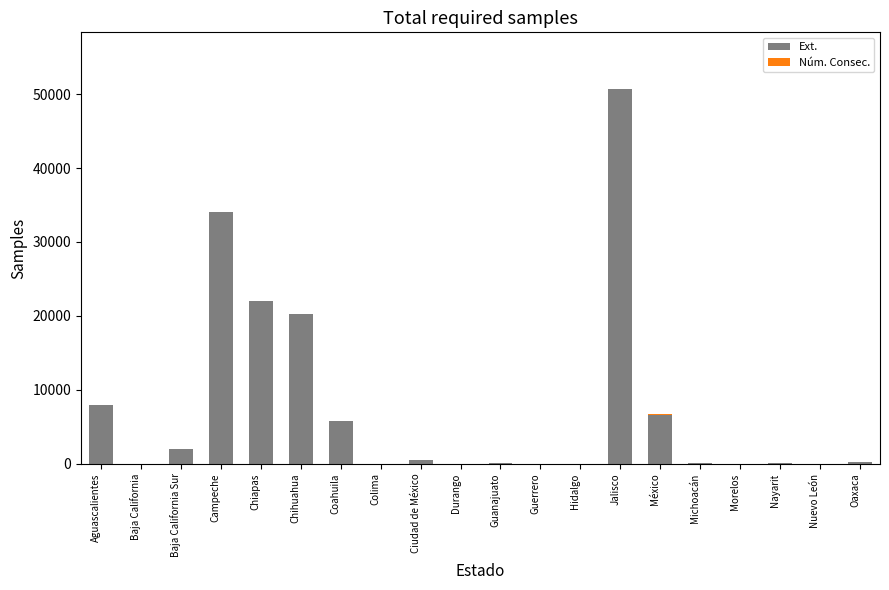

How many categories are shown in the chart?

20